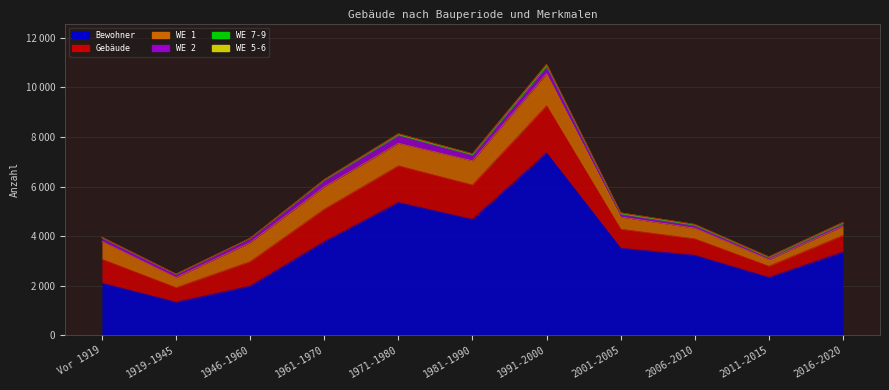

True or false: WE 7-9 and Gebäude cross at least once.

False